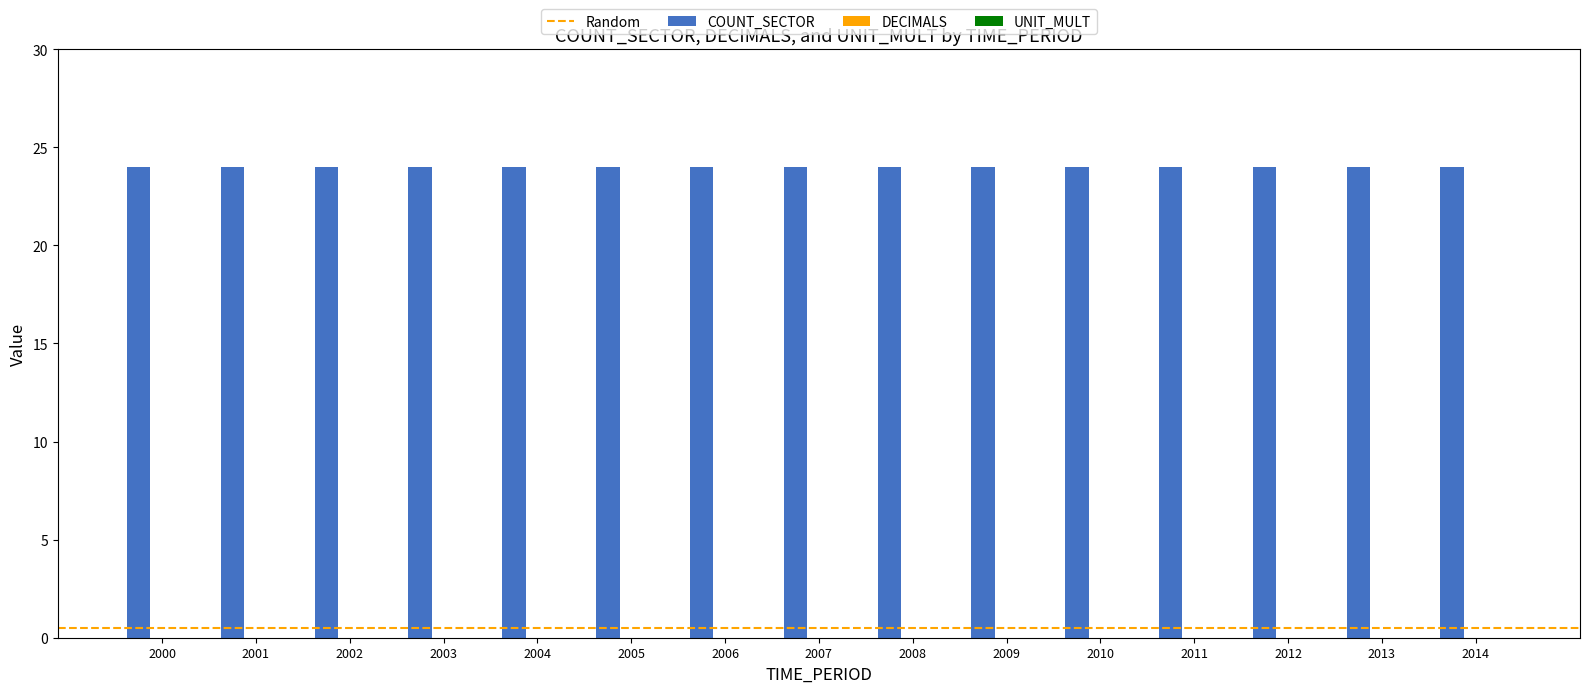

Reading left to right, extract all data points from this chart.

COUNT_SECTOR: 2000=24	2001=24	2002=24	2003=24	2004=24	2005=24	2006=24	2007=24	2008=24	2009=24	2010=24	2011=24	2012=24	2013=24	2014=24
DECIMALS: 2000=0	2001=0	2002=0	2003=0	2004=0	2005=0	2006=0	2007=0	2008=0	2009=0	2010=0	2011=0	2012=0	2013=0	2014=0
UNIT_MULT: 2000=0	2001=0	2002=0	2003=0	2004=0	2005=0	2006=0	2007=0	2008=0	2009=0	2010=0	2011=0	2012=0	2013=0	2014=0